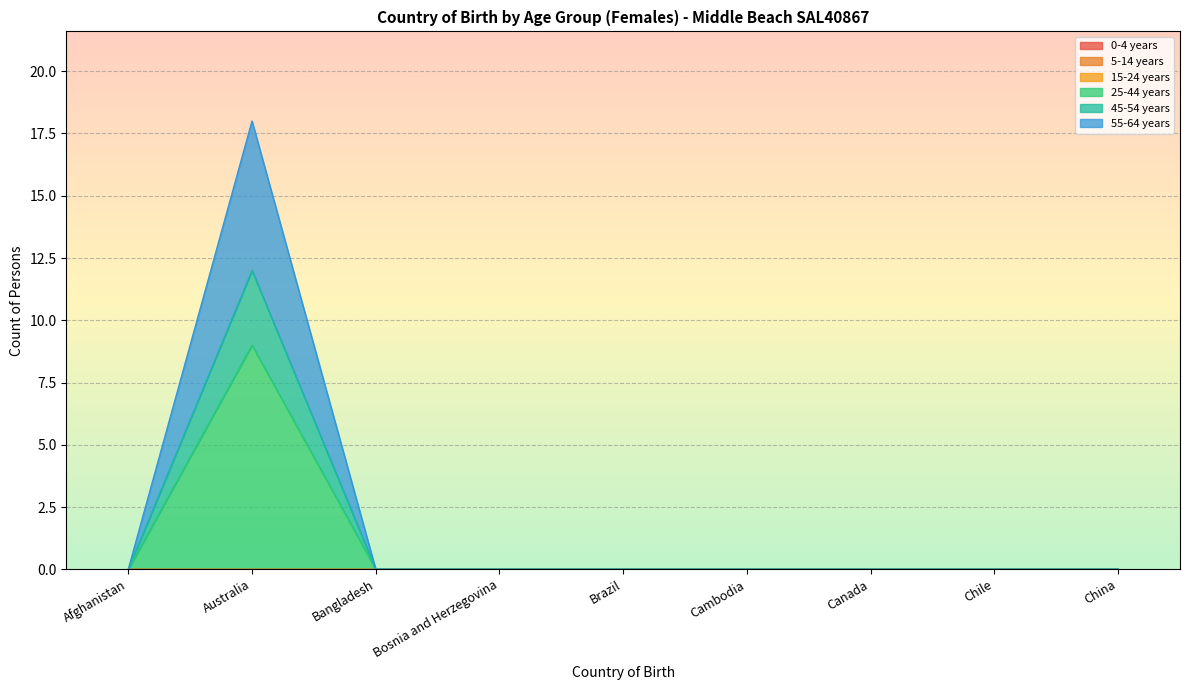

True or false: 45-54 years has a value of 4 at Chile.

False